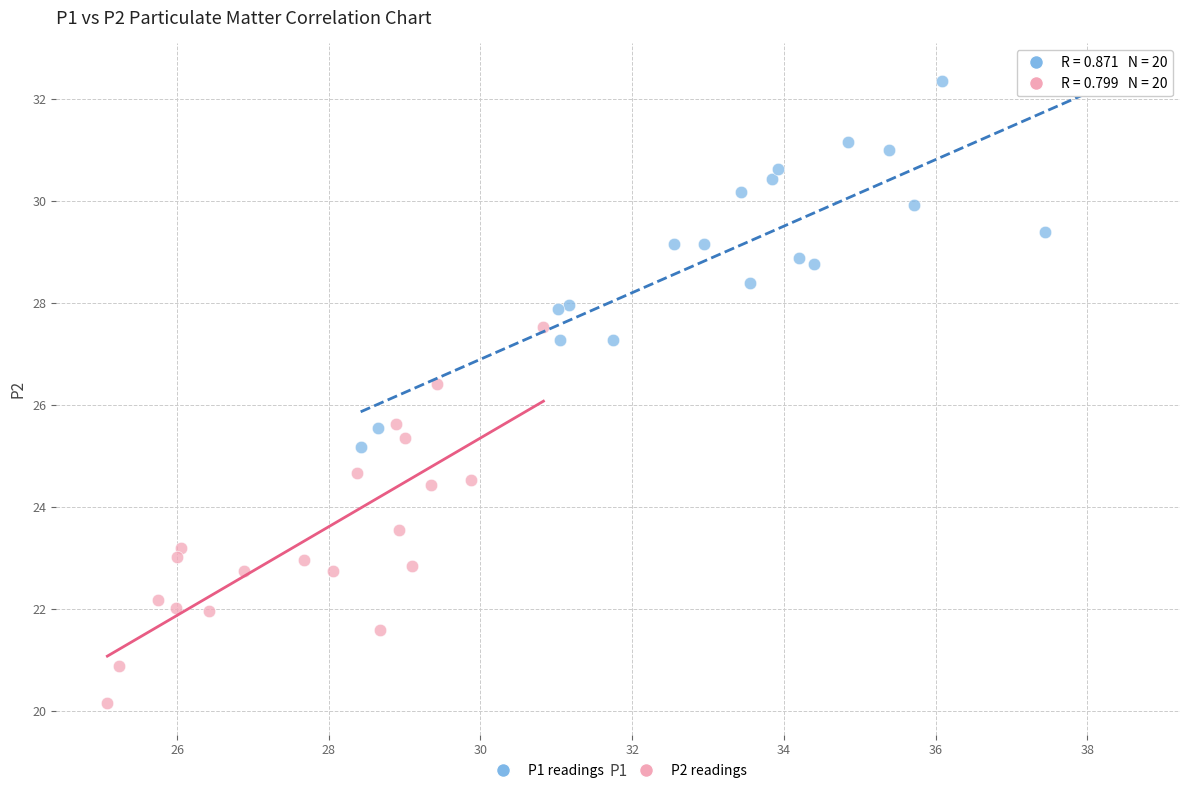

Which series contains the lowest Y value?

P2 readings